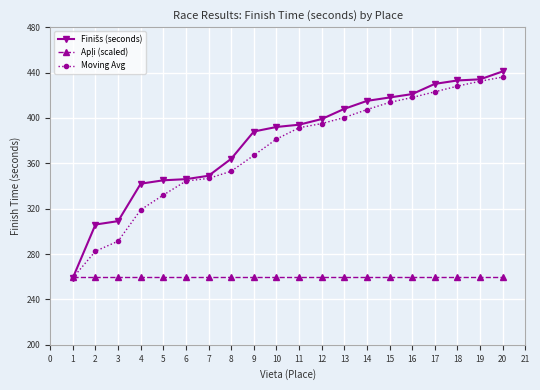

At which label does Moving Avg first exceed 391?

11